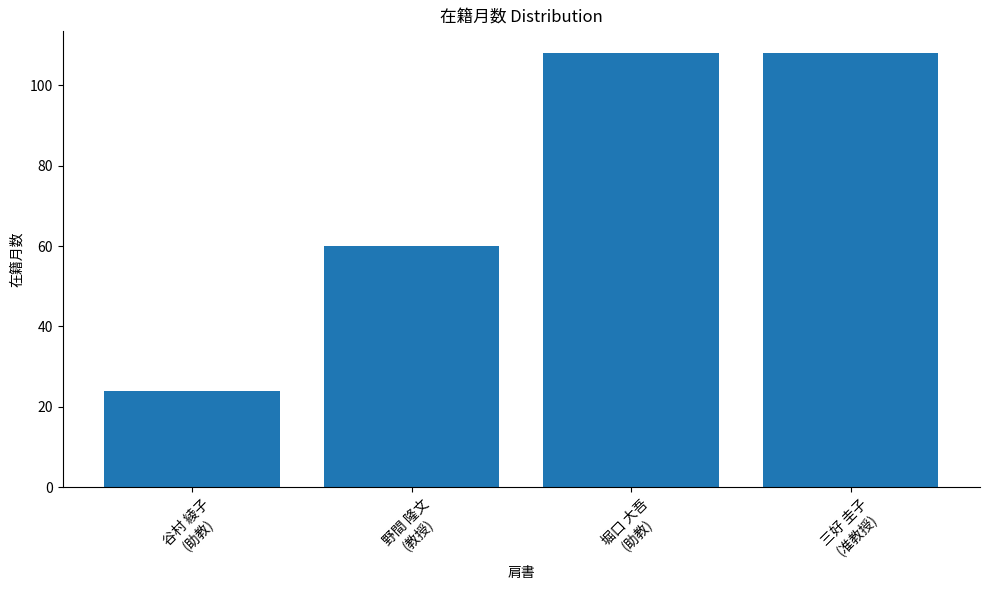

What is the difference between the maximum and second lowest values?

48